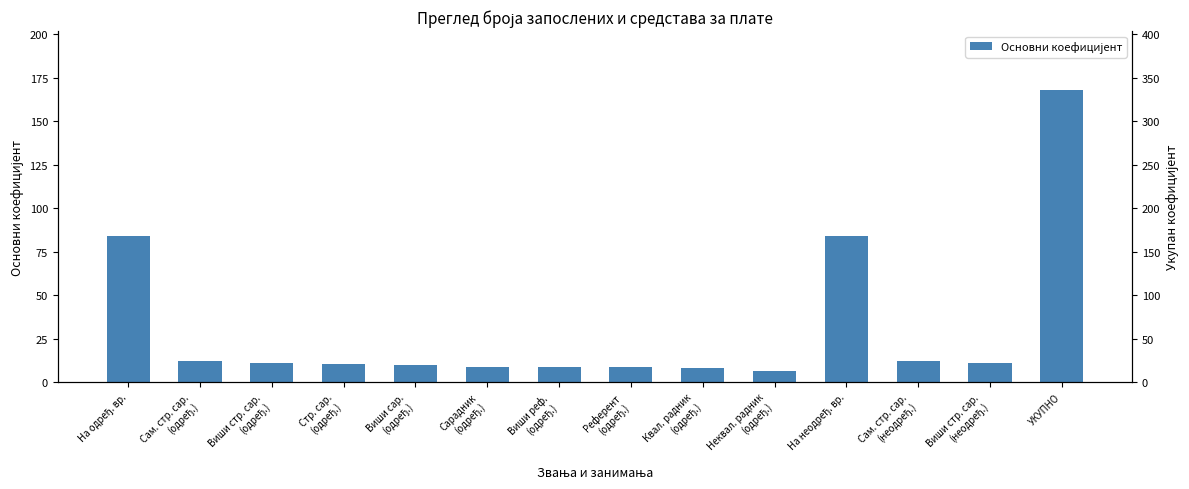

The chart shows a value of 141.8 at На одређ. вр.. True or false?

False